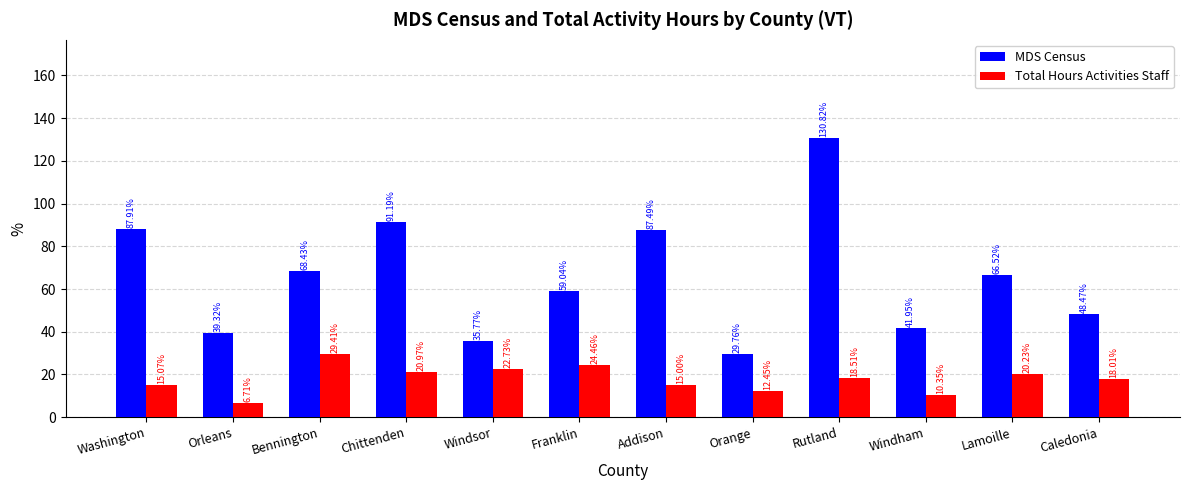

The value of MDS Census at Orleans is 62.6. True or false?

False